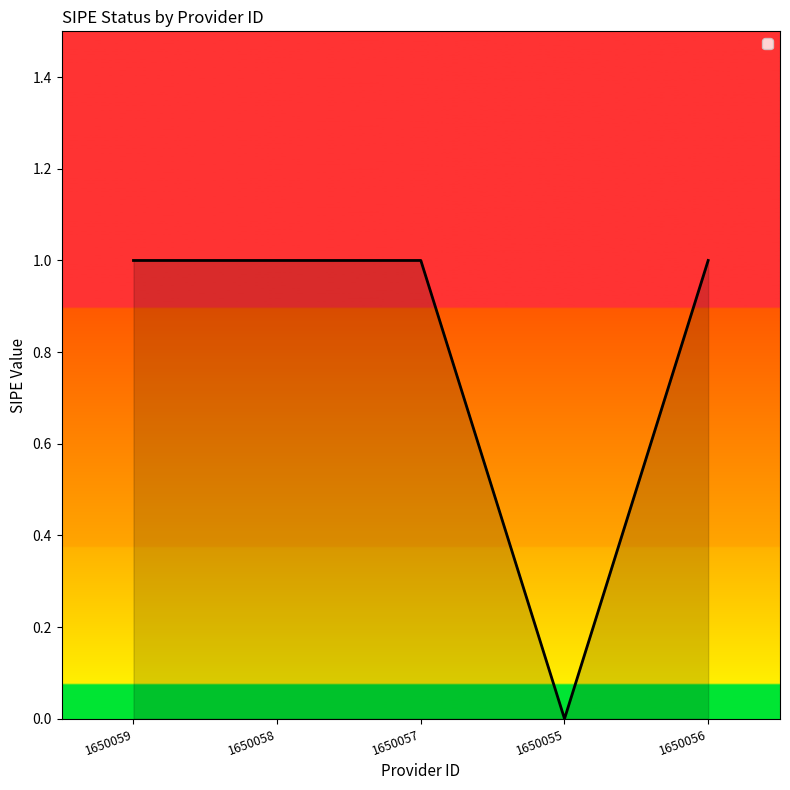

At which category does the chart reach its minimum across all series?

1650055